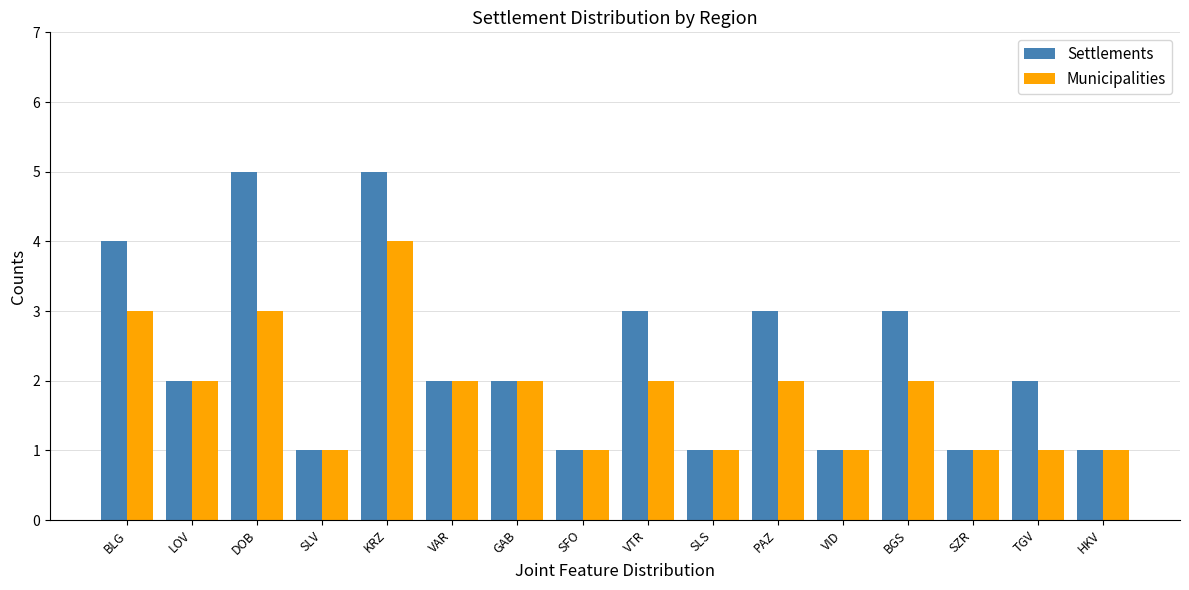

Which series changed the most between DOB and HKV?

Settlements